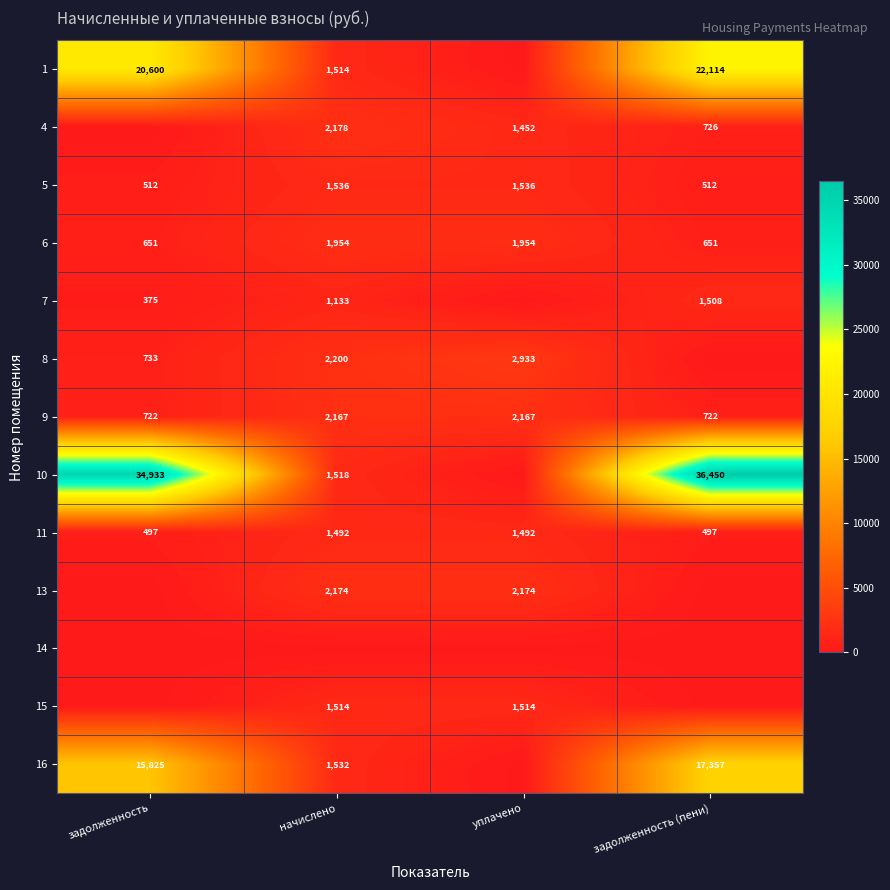

Is the value of 8 at уплачено greater than the value of 5 at задолженность?

Yes